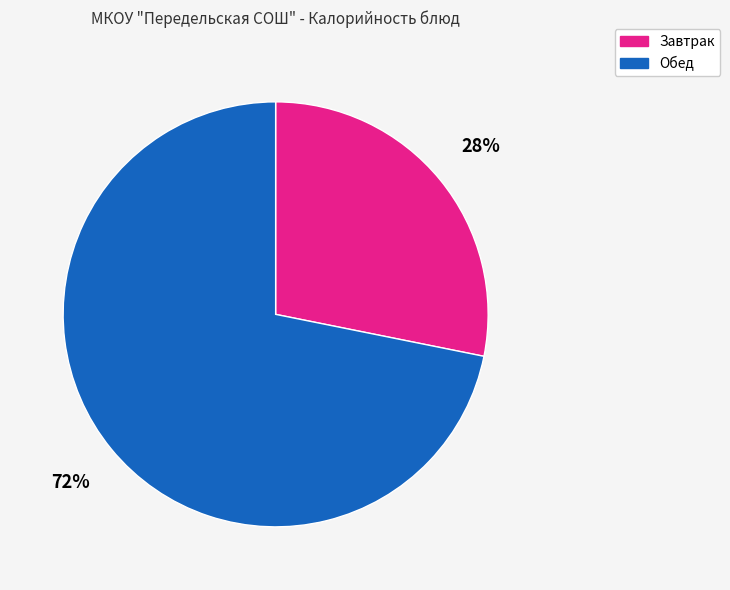

The Обед slice represents 72% of the pie. True or false?

True